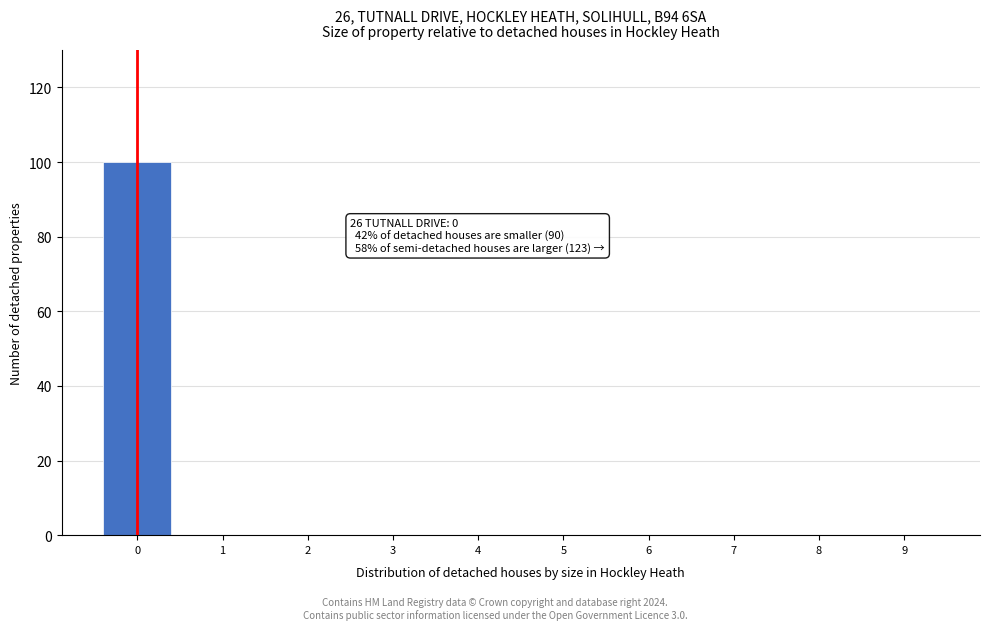

Which range on the x-axis has the tallest bar?

-0.5 to 0.5